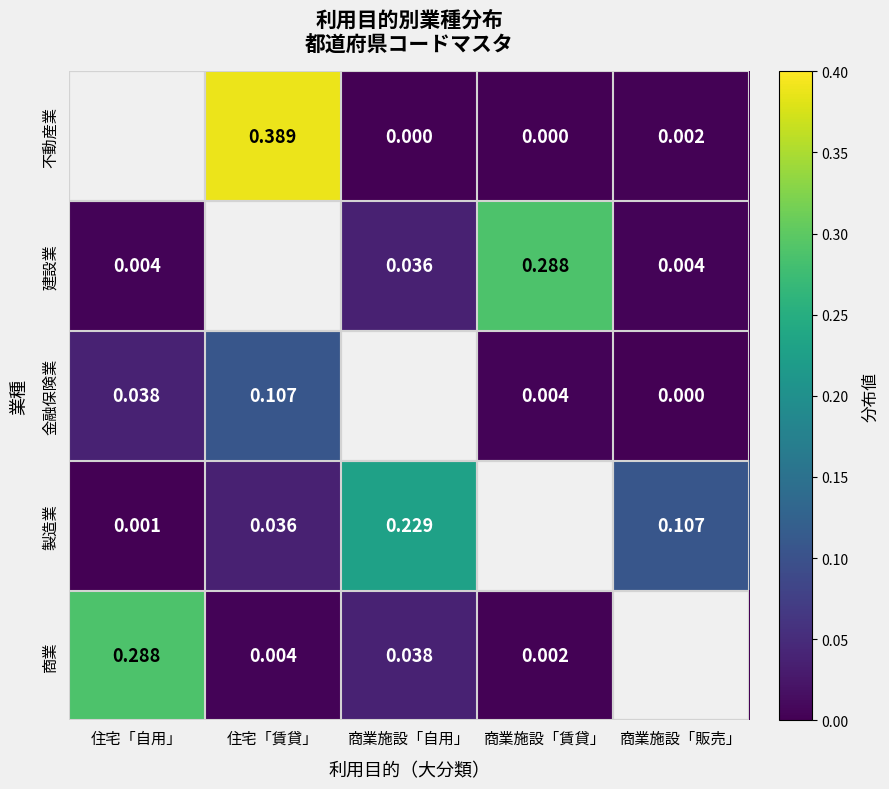

Is the value of 不動産業 at 住宅「賃貸」 greater than the value of 製造業 at 商業施設「自用」?

Yes